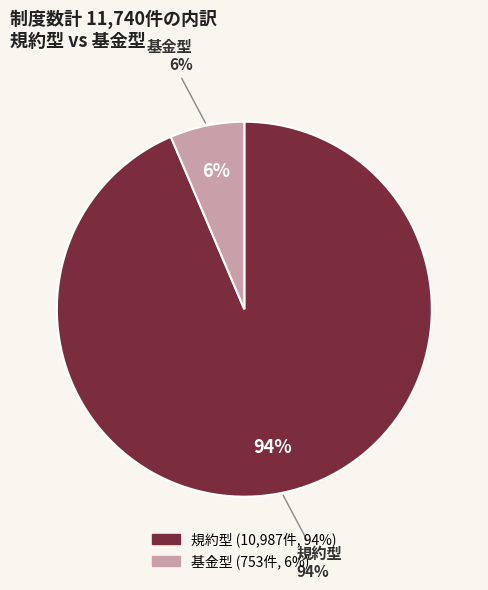

How many segments does this pie chart have?

2